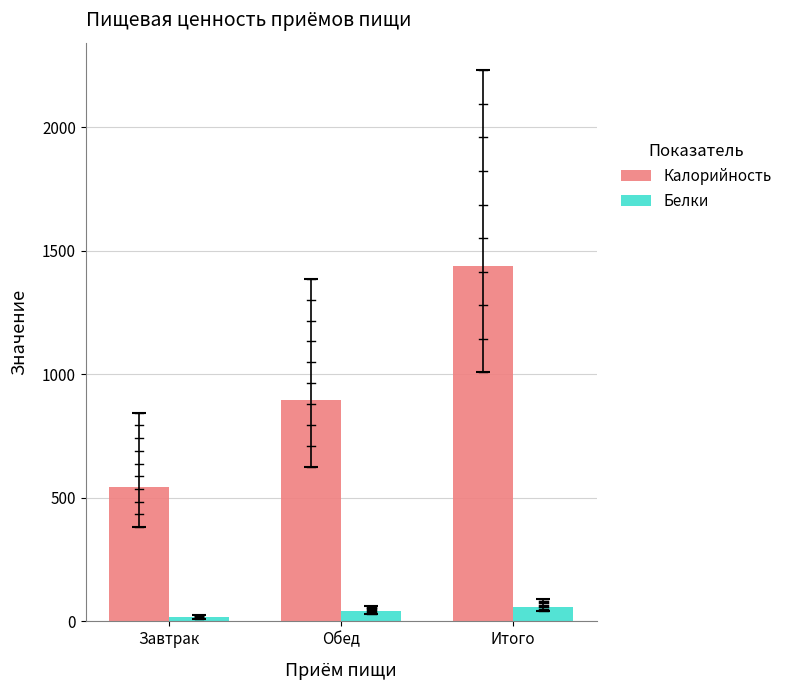

Reading left to right, extract all data points from this chart.

Калорийность: 544.7	894.4	1439.1
Белки: 15.9	41.3	57.2